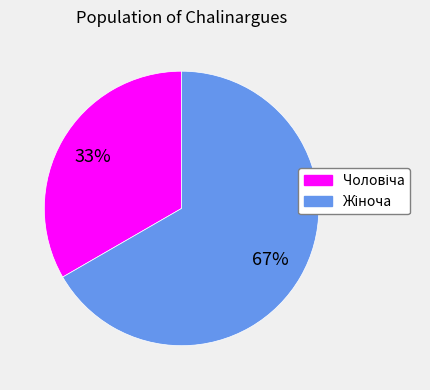

Count the number of slices in the pie.

2